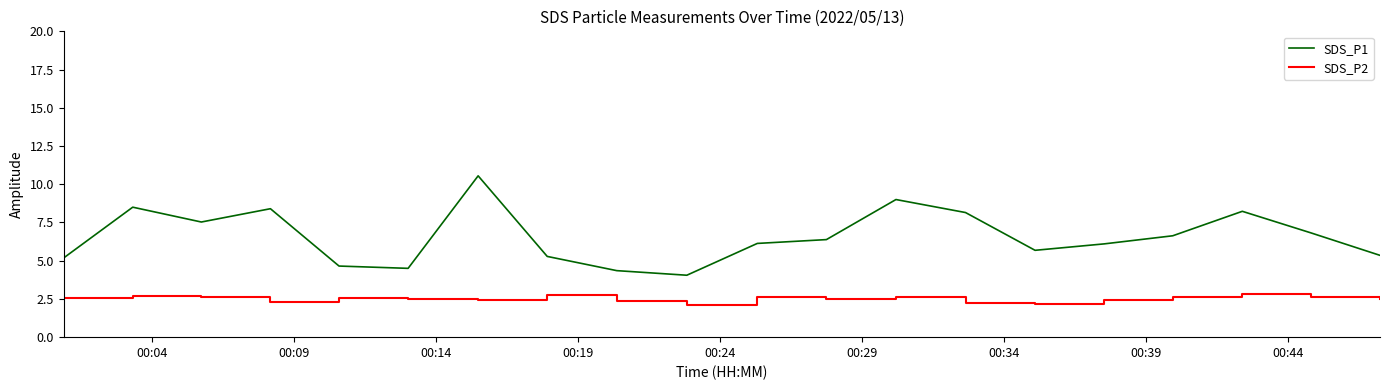

Which series has the widest spread of values?

SDS_P1